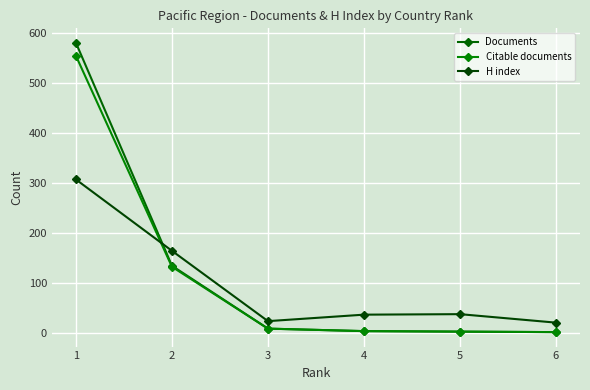

What is the sum of the H index values at 1 and 5?

344